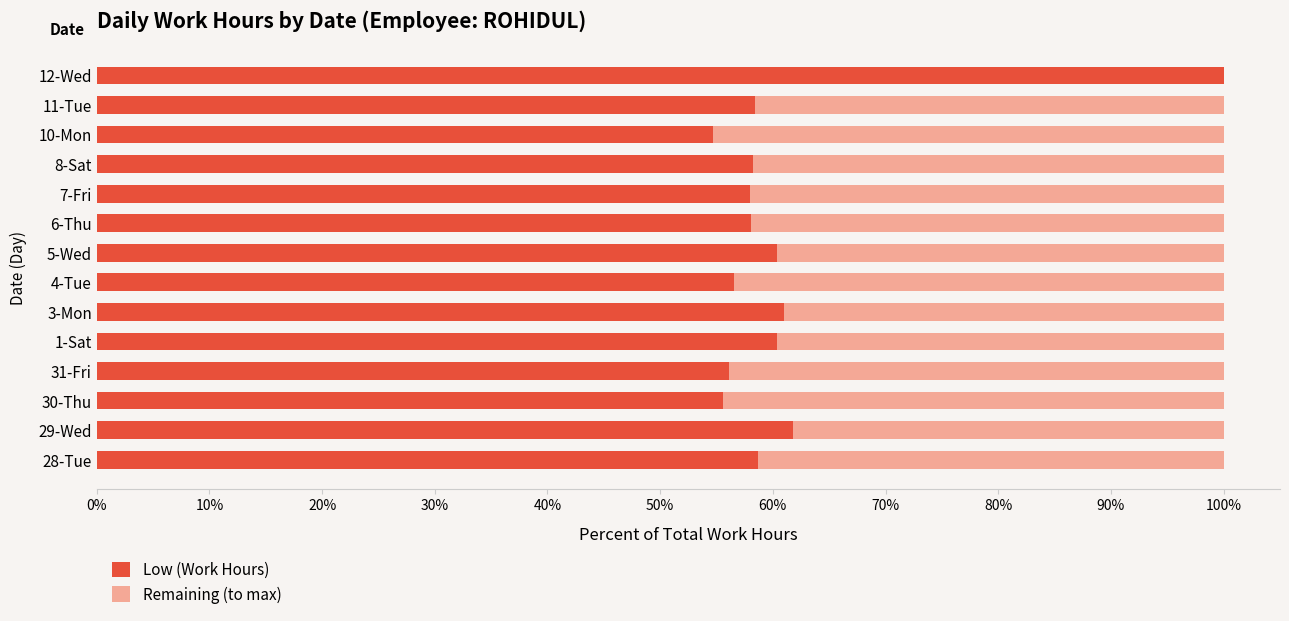

What is the sum of the Low (Work Hours) values at 12-Wed and 6-Thu?

158.0